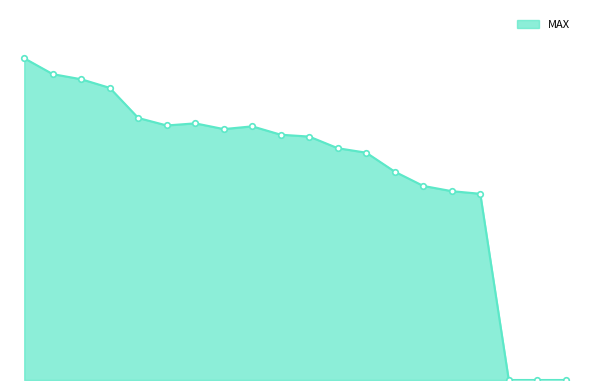

Where is the first local minimum?

6